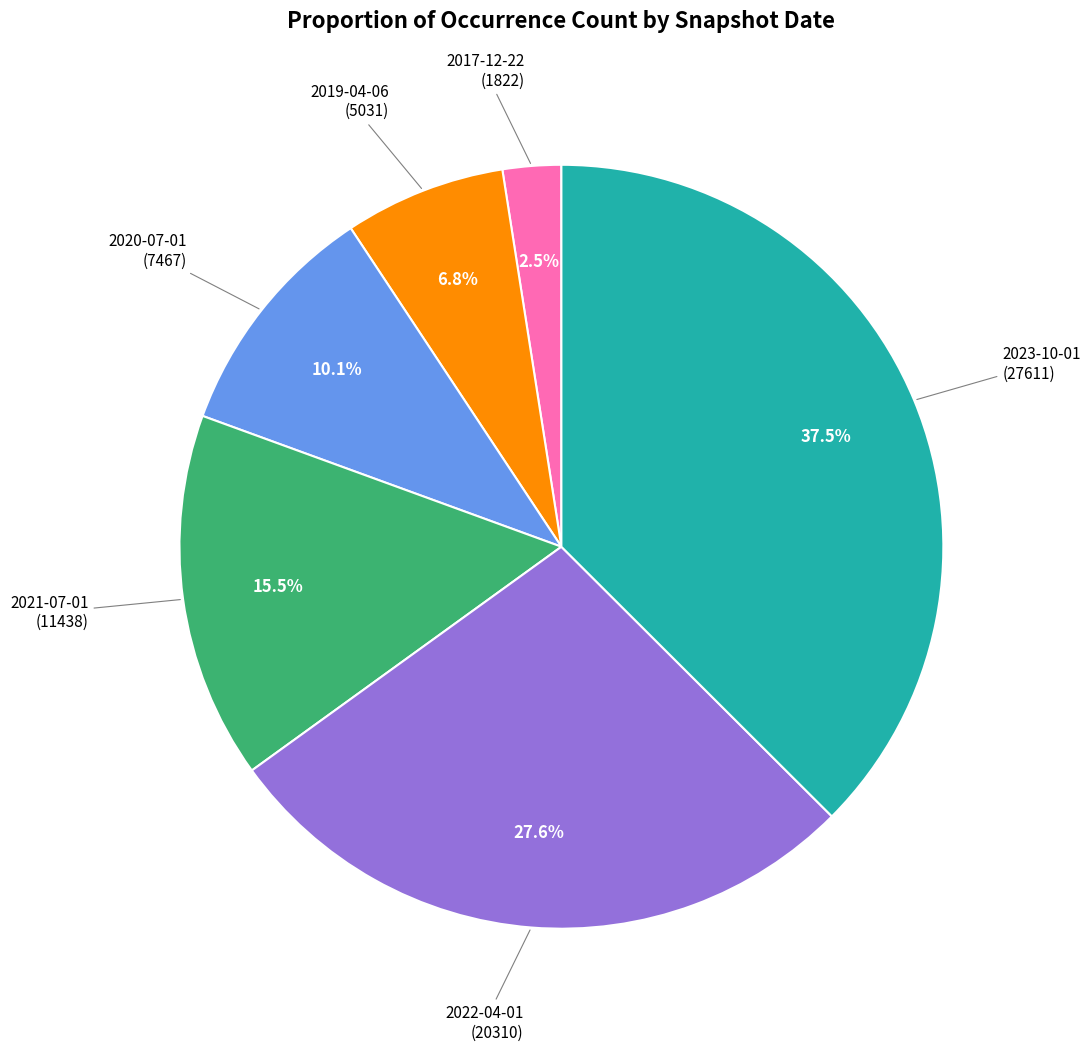

Is there any slice that represents more than half of the pie?

No